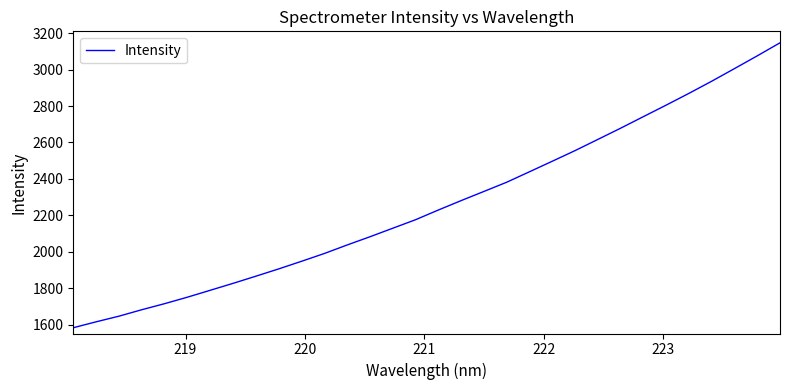

Does the chart display data point markers on the line(s)?

No